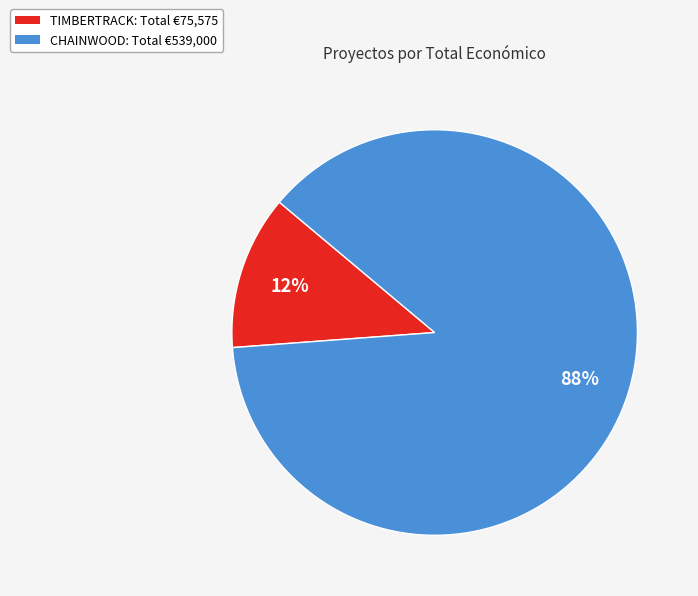

To the nearest percent, what is the average slice percentage?

50%